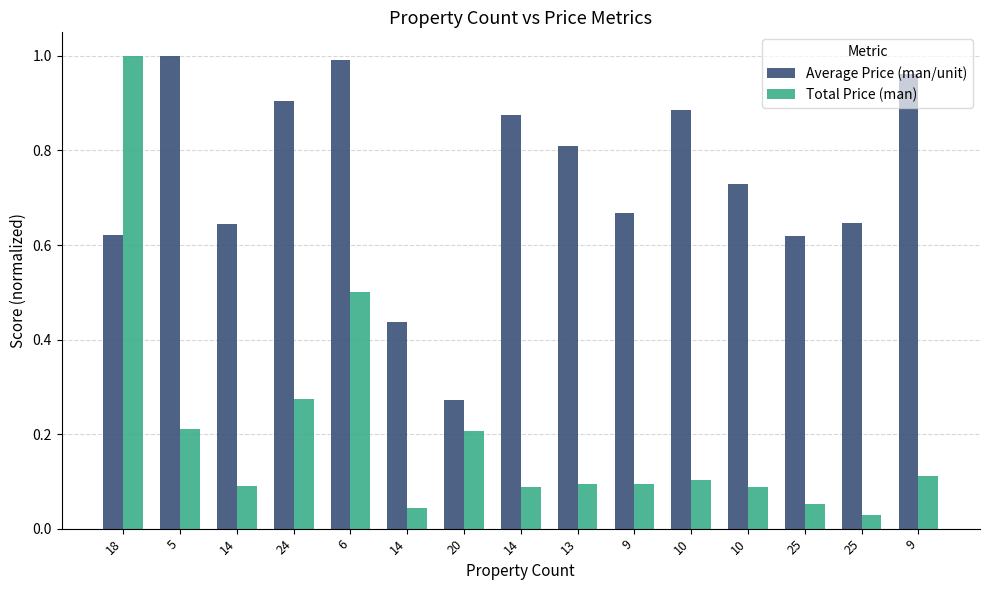

List the series in order of their overall mean, highest first.

Average Price (man/unit), Total Price (man)